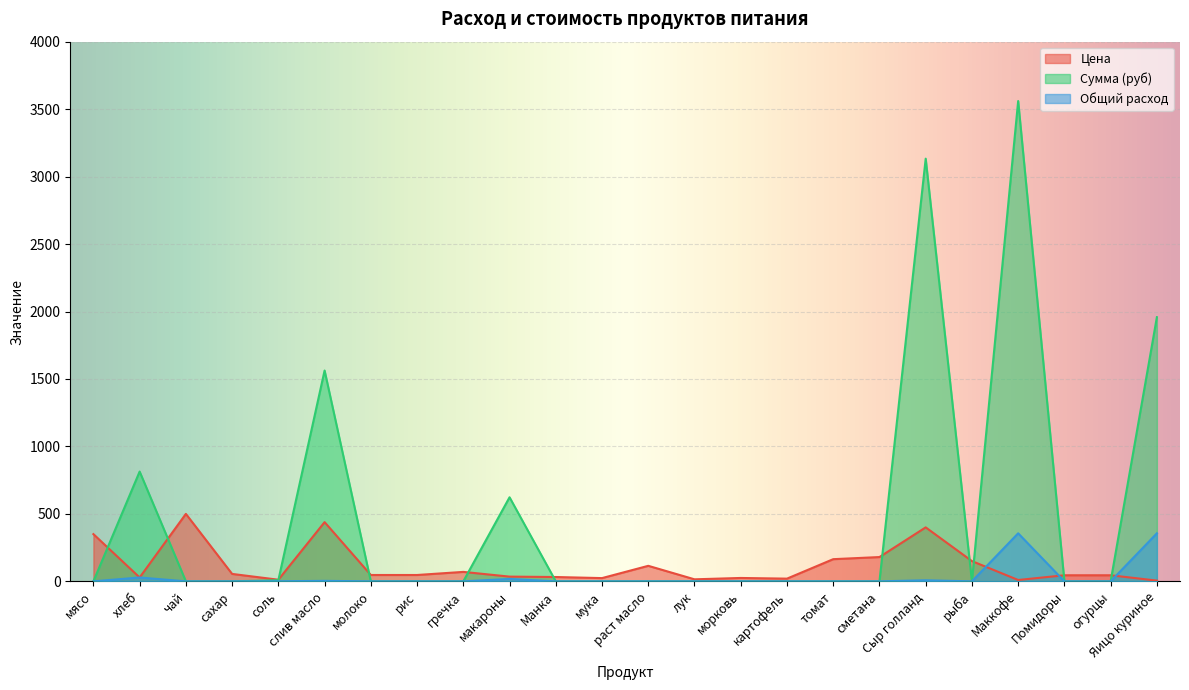

At how many categories does at least one series exceed 282?

8